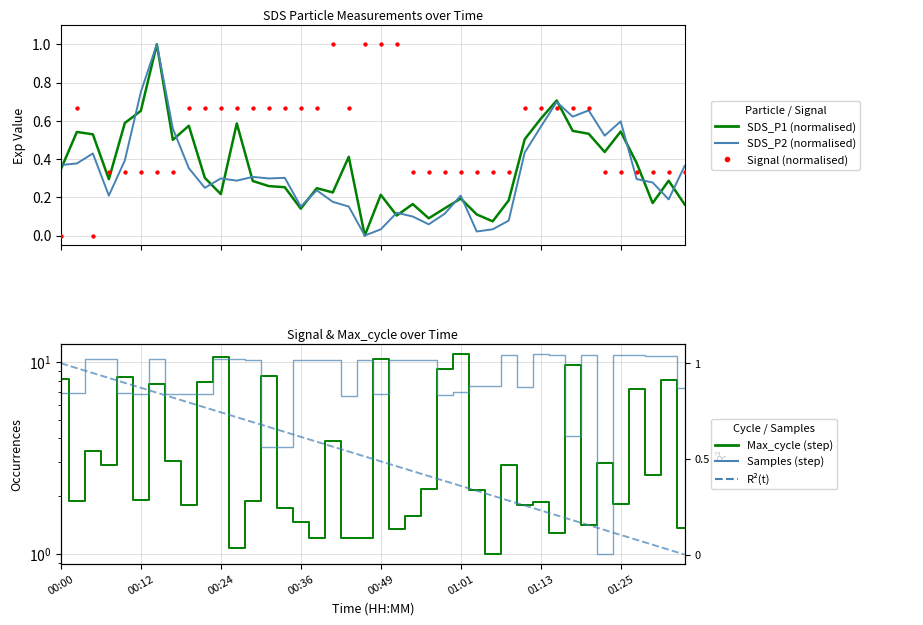

Which series contains the lowest Y value?

SDS_P1 (normalised)